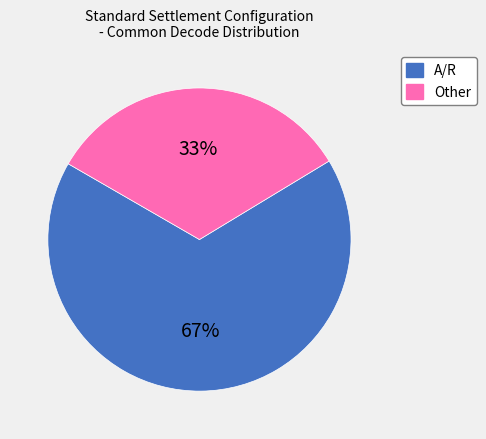

How many segments does this pie chart have?

2